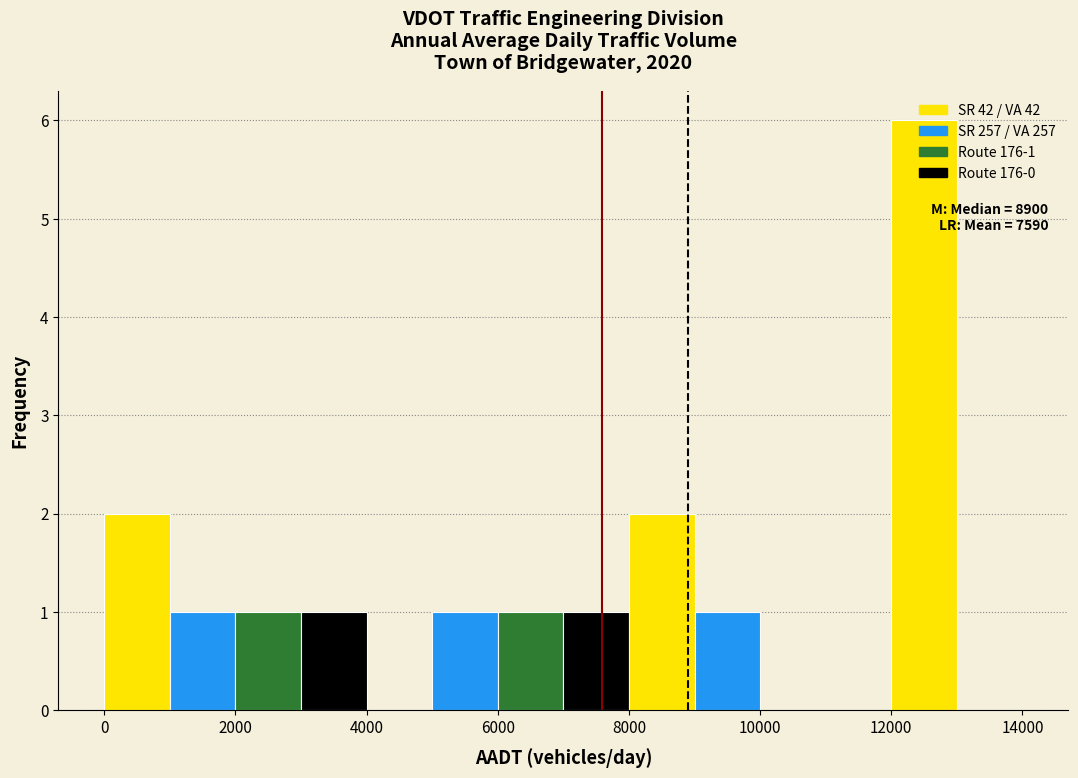

Which range on the x-axis has the tallest bar?

12000 to 13000